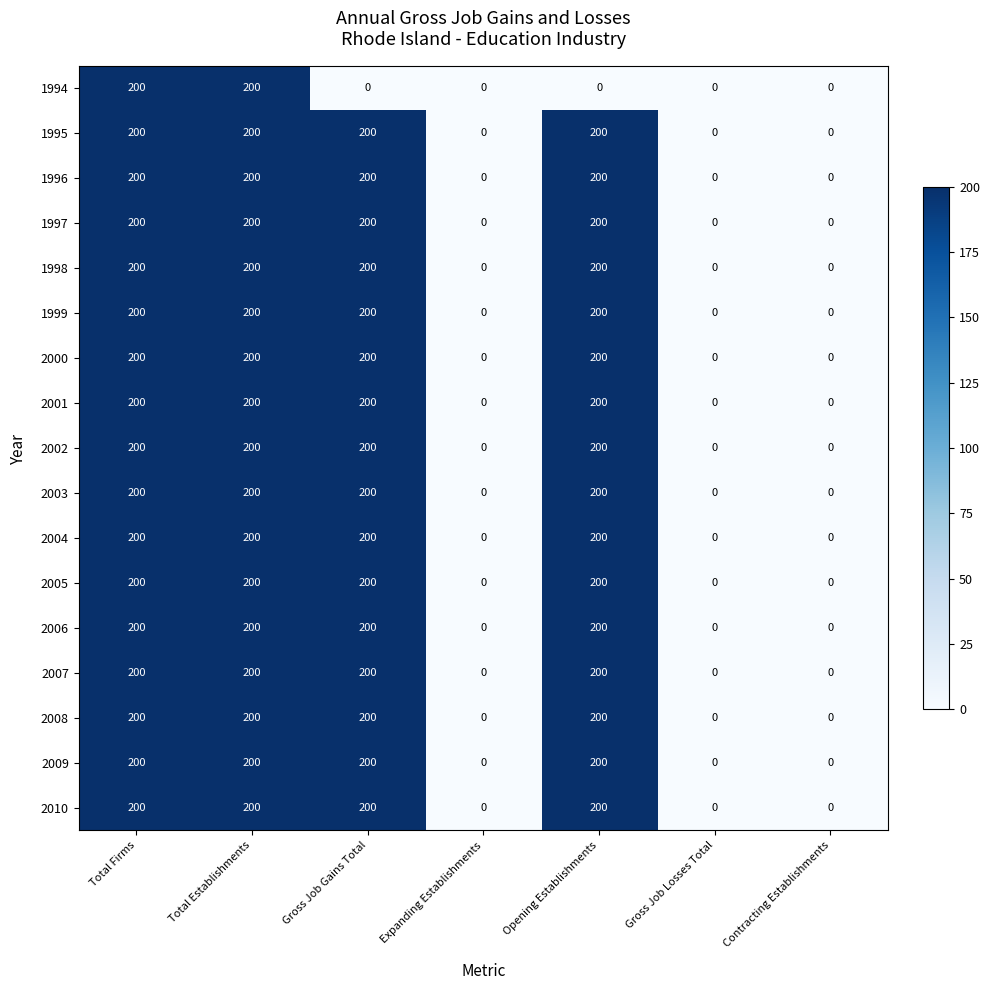

What is the difference between the maximum and minimum values in the 2002 series?

200